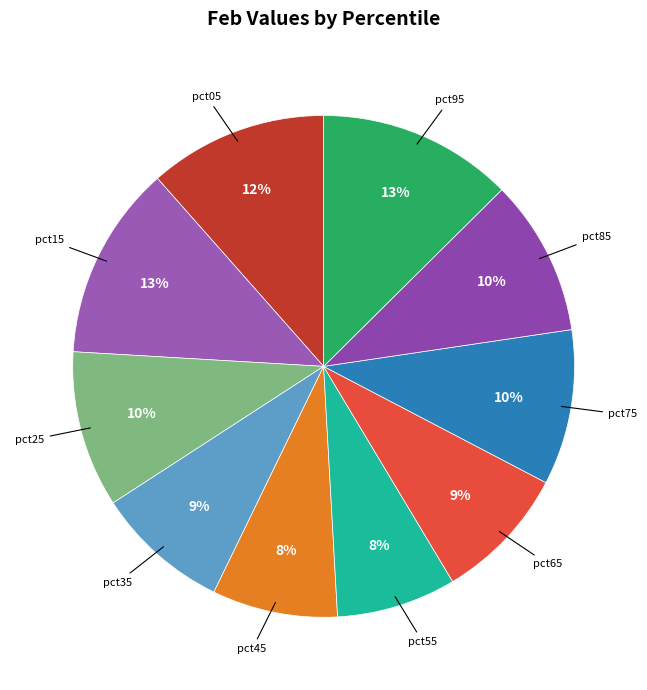

To the nearest percent, what is the difference between the largest and smallest slice percentages?

5%